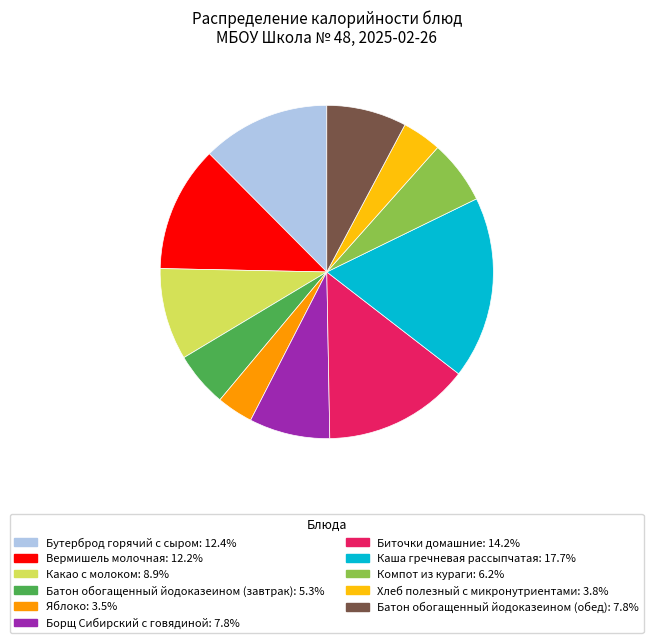

How many segments does this pie chart have?

11